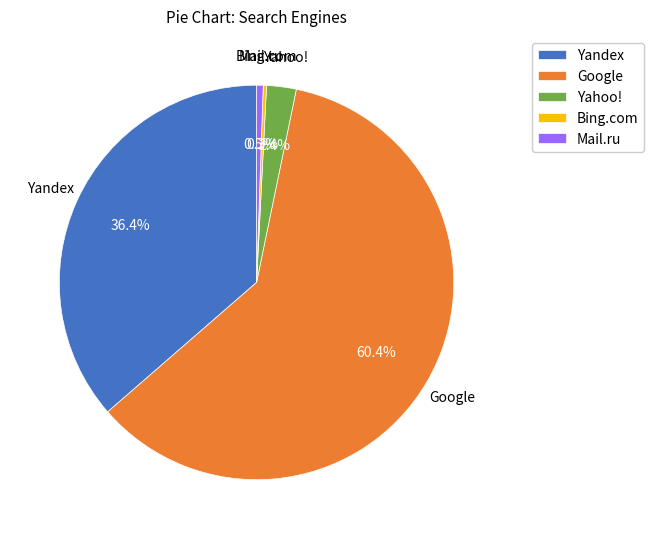

What is the majority slice?

Google